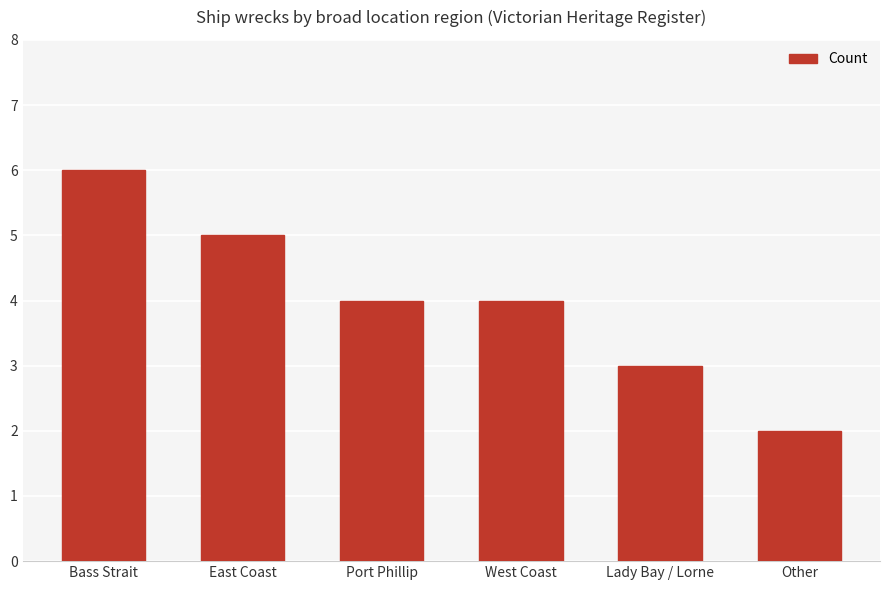

Where does the data first go above 4?

Bass Strait